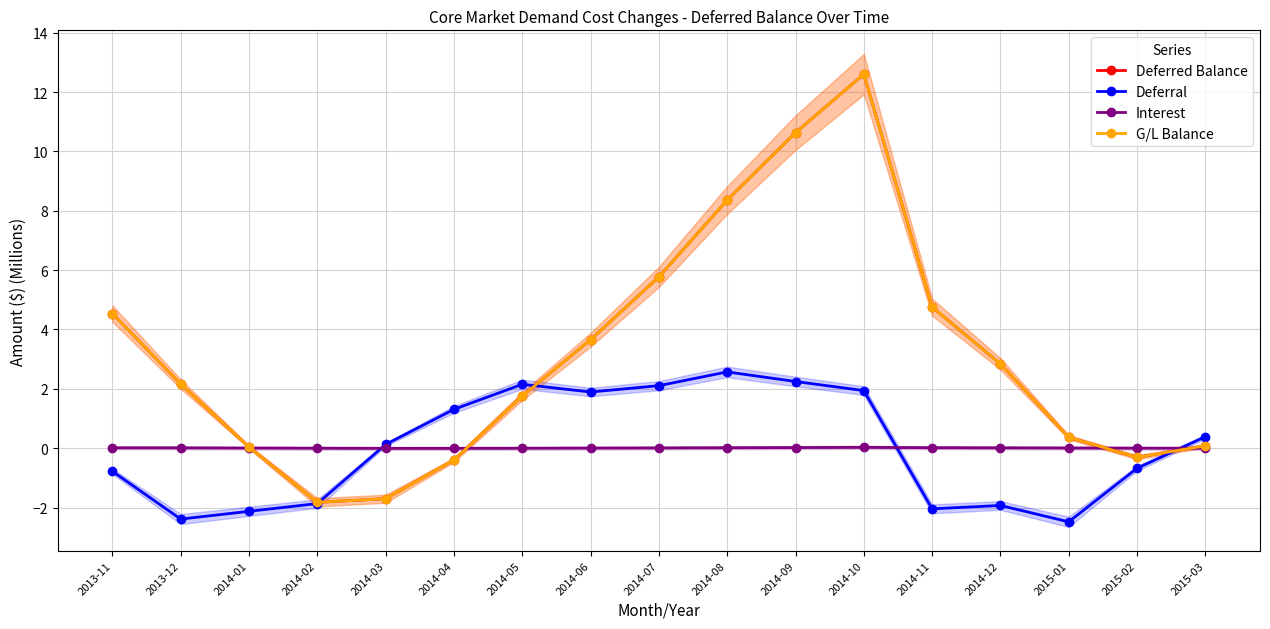

Between 2014-09 and 2014-11, which is larger?

2014-09